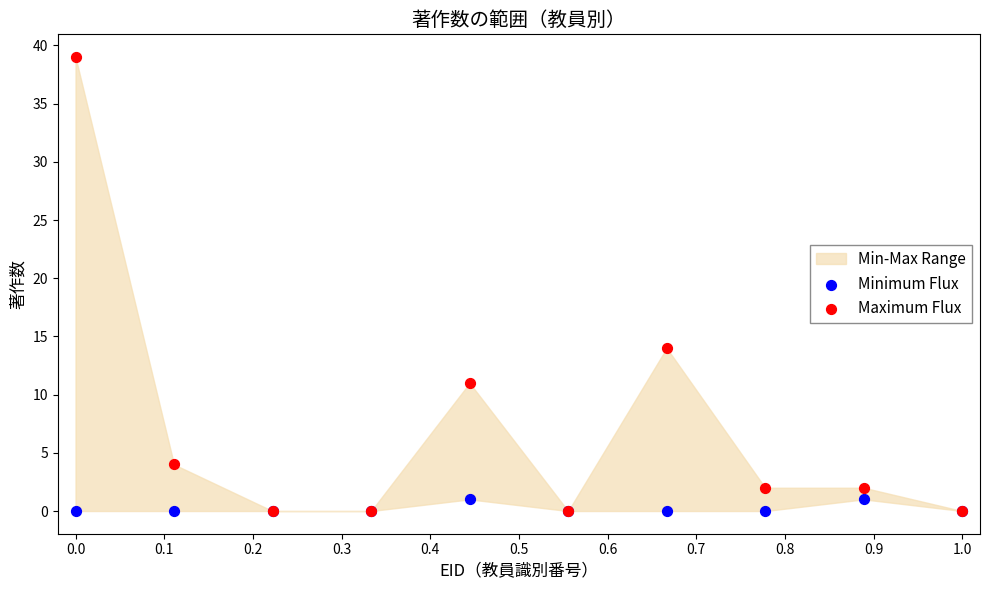

In the Maximum Flux series, what Y value is closest to 19?

14